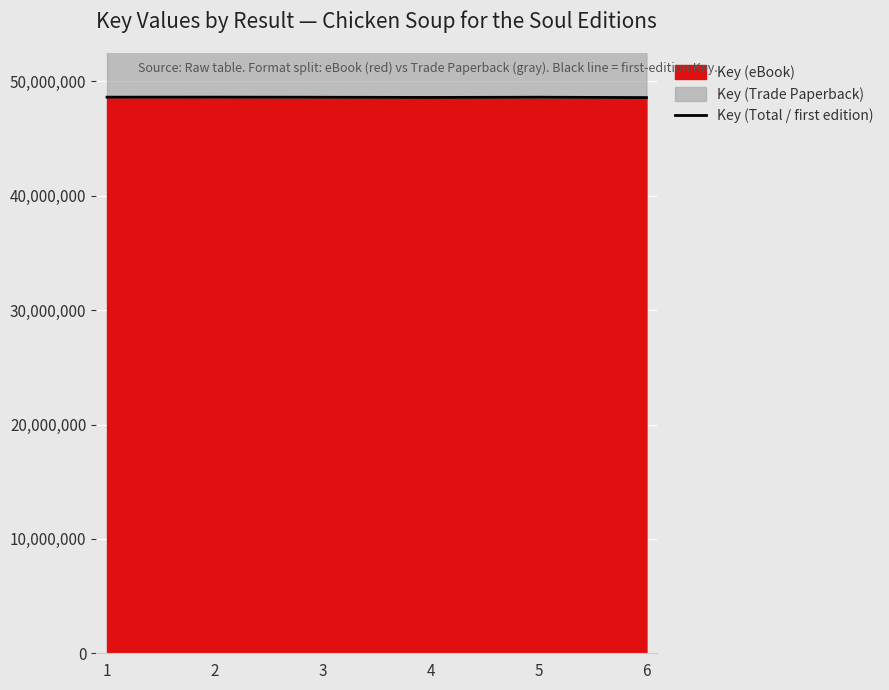

Where is the first local minimum?

4